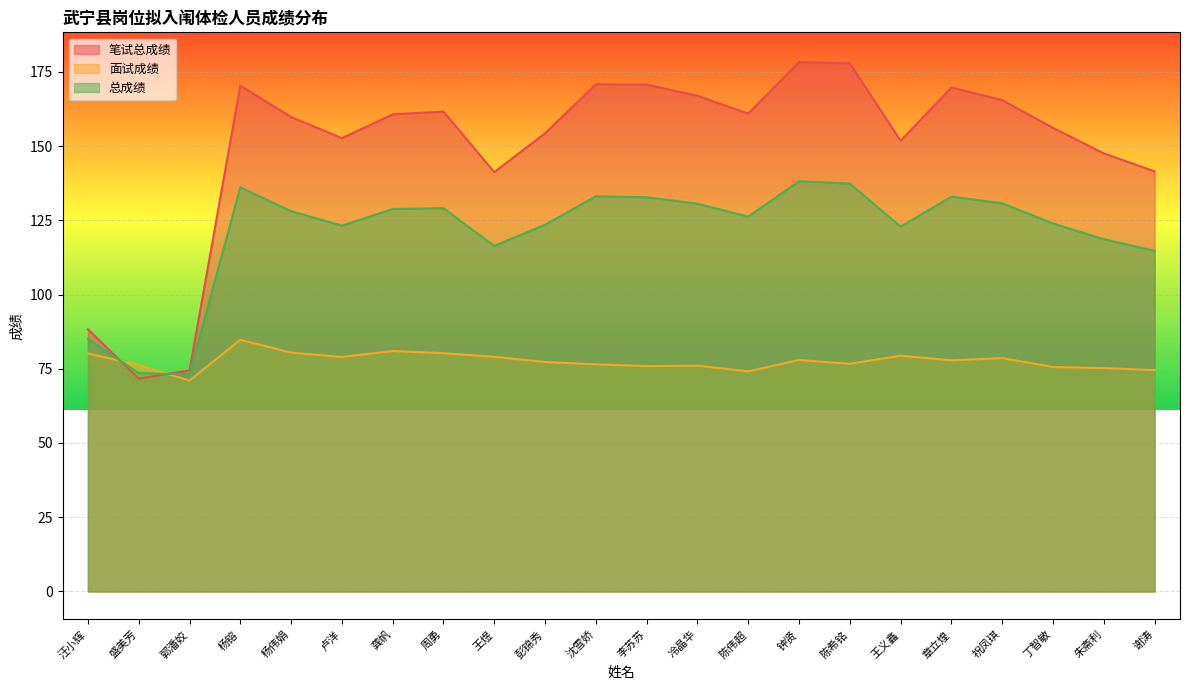

What is the average value of the 总成绩 series?

120.8